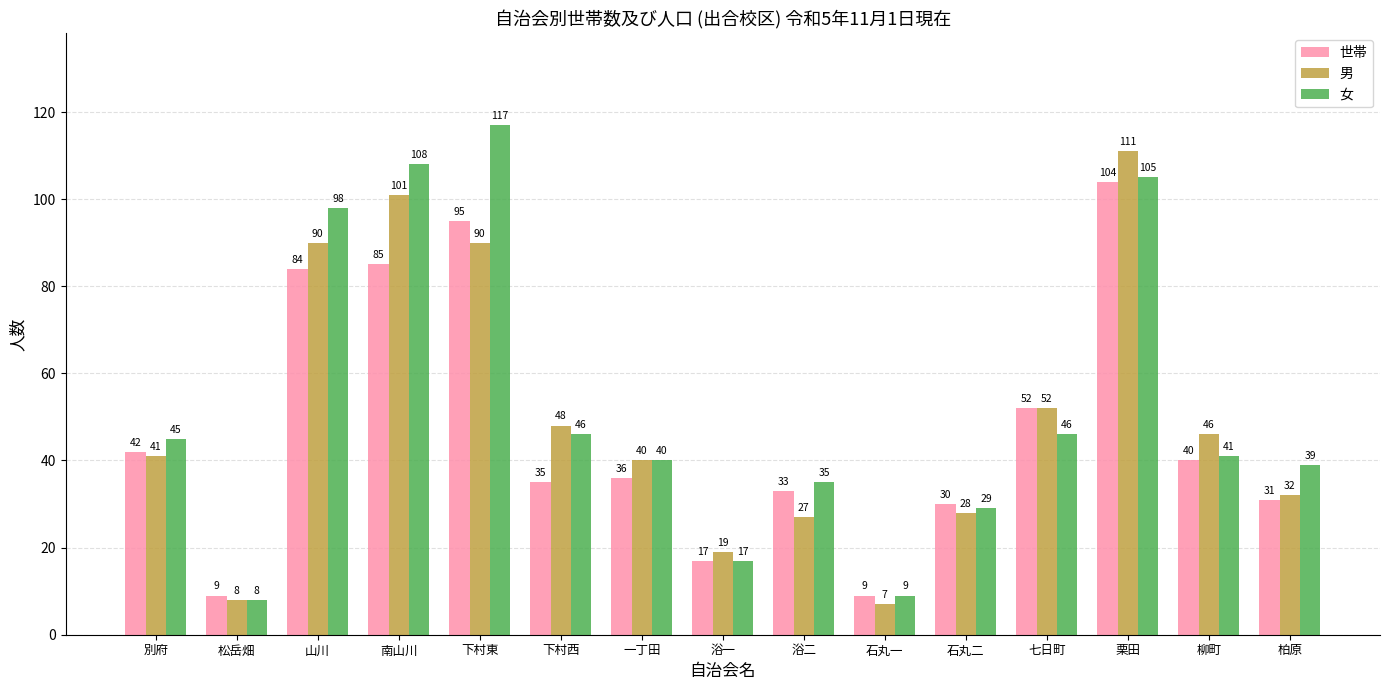

At which category is the sum across all series the highest?

栗田